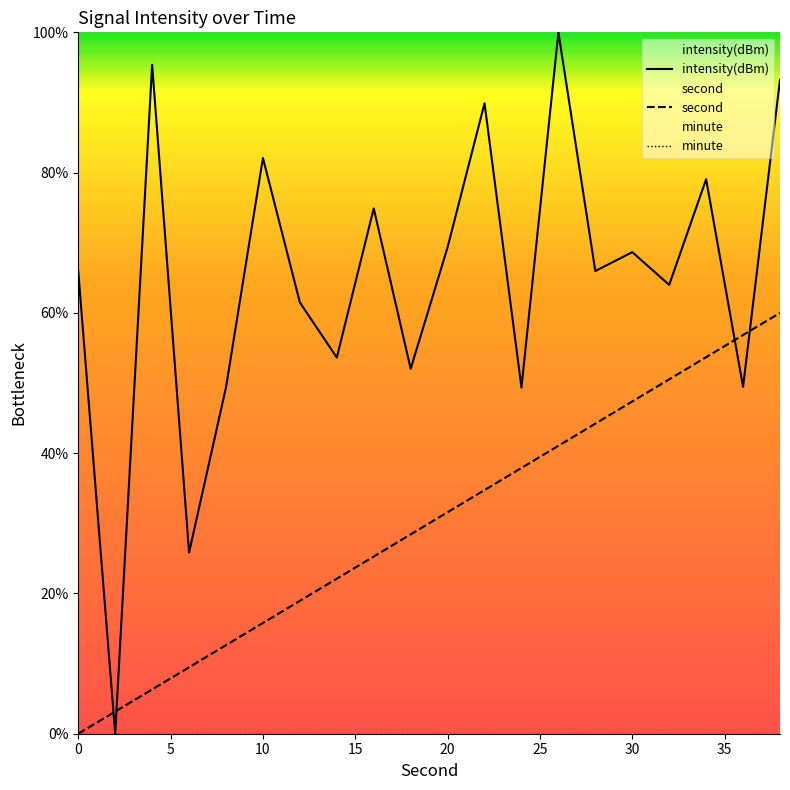

Is it true that second equals 91.9 at 36?

False